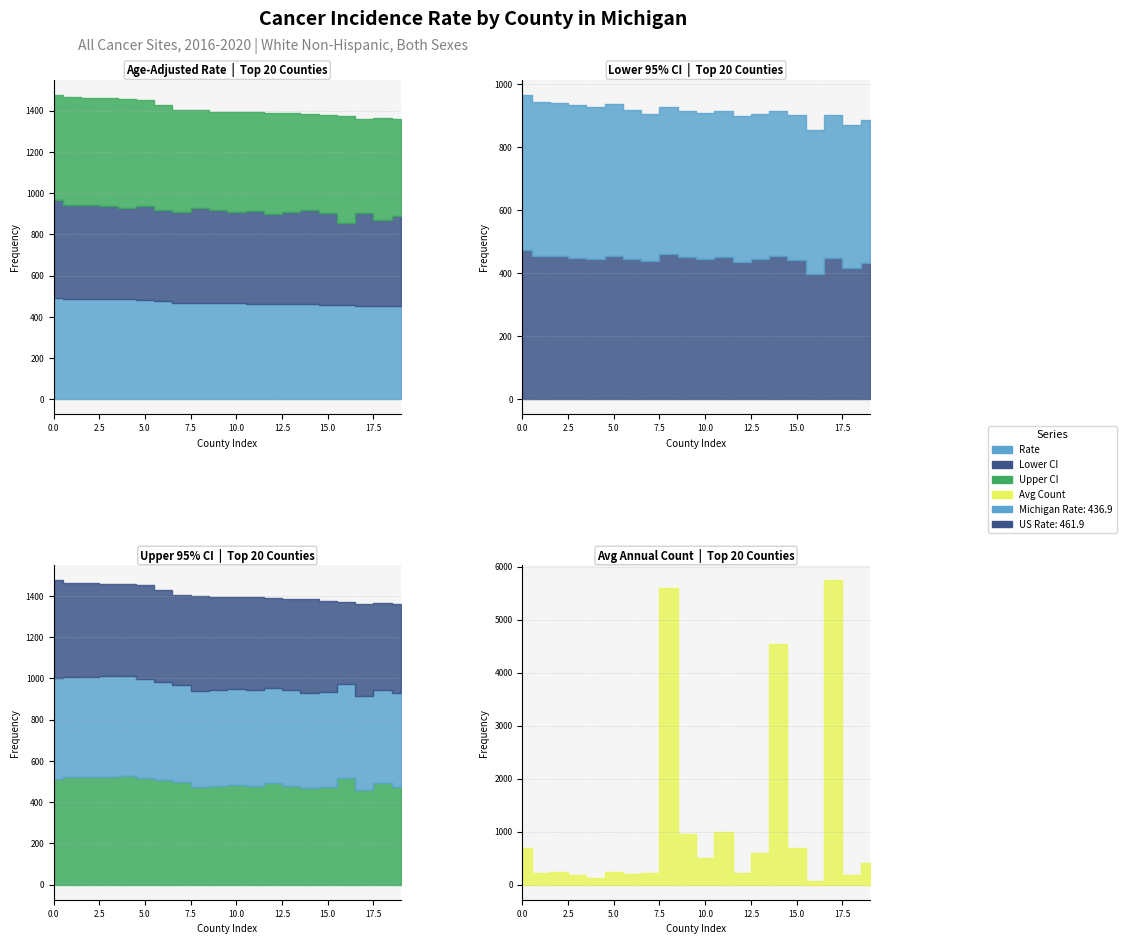

How many data points does each series have?

20